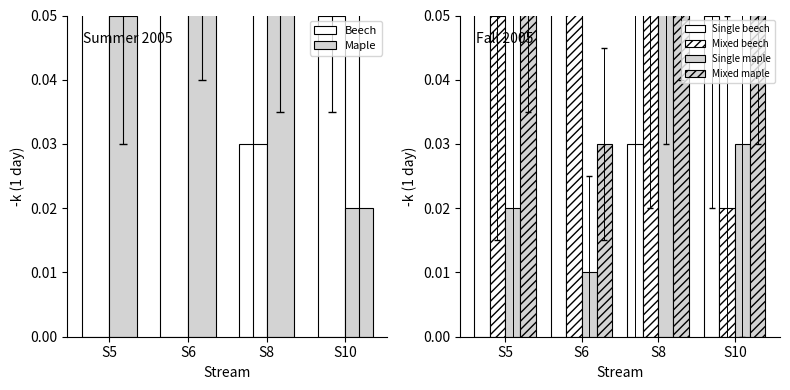

Is it true that Mixed maple equals 0.1 at S10?

True